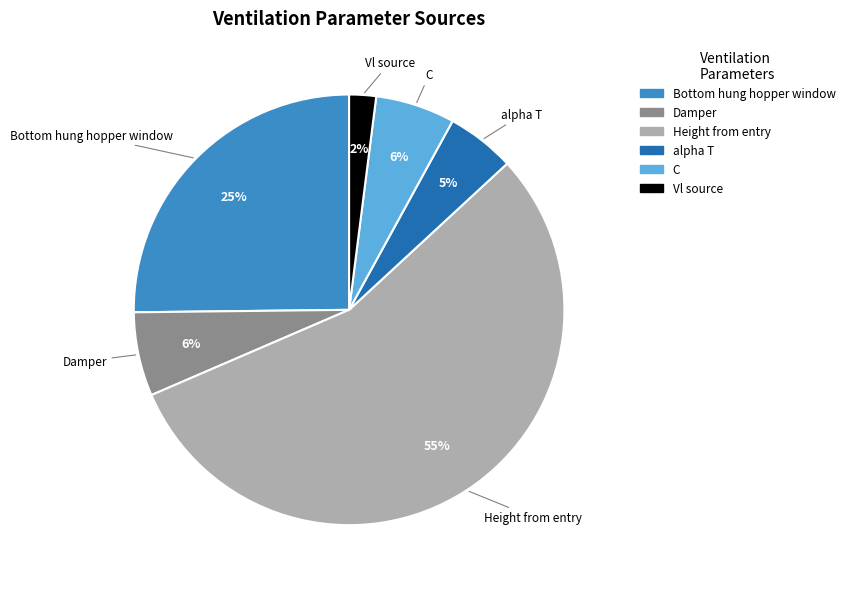

Does any single category account for the majority?

Yes